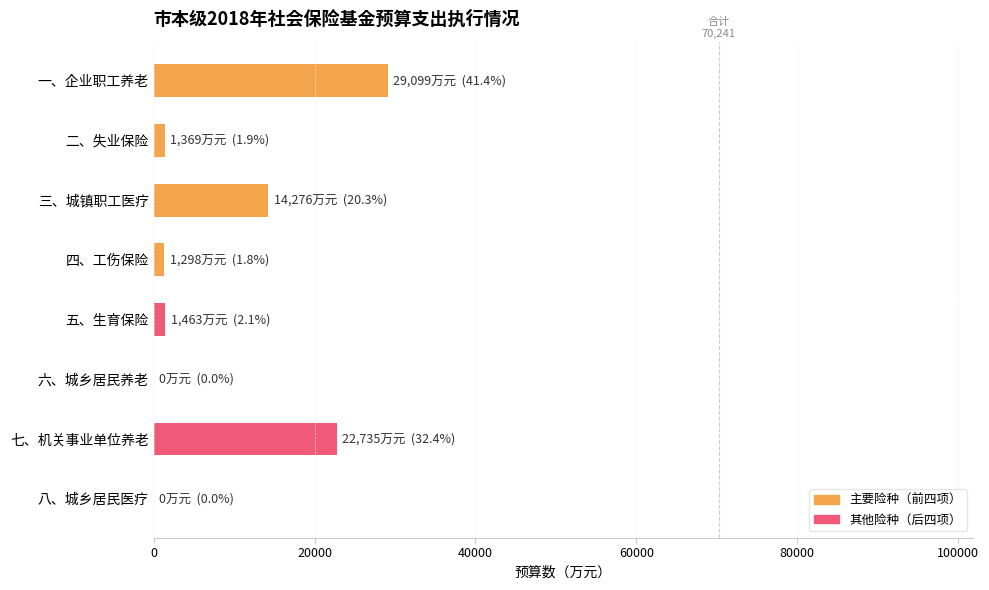

Which category has the highest value across all series?

一、企业职工养老